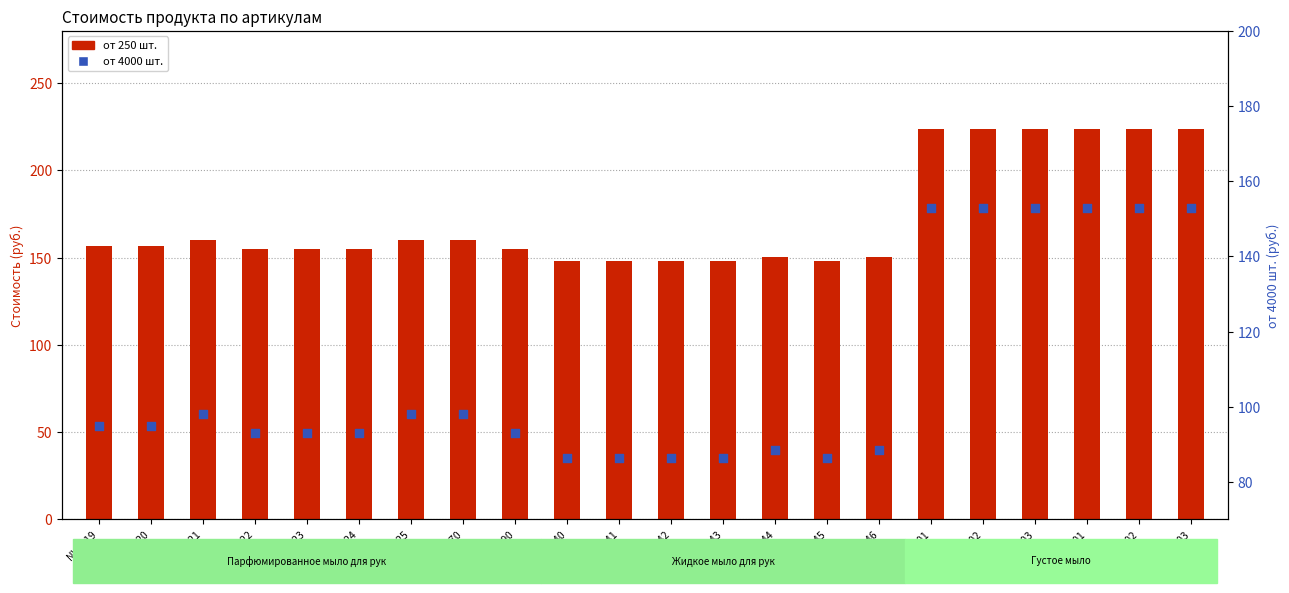

At which category is the sum across all series the highest?

380701